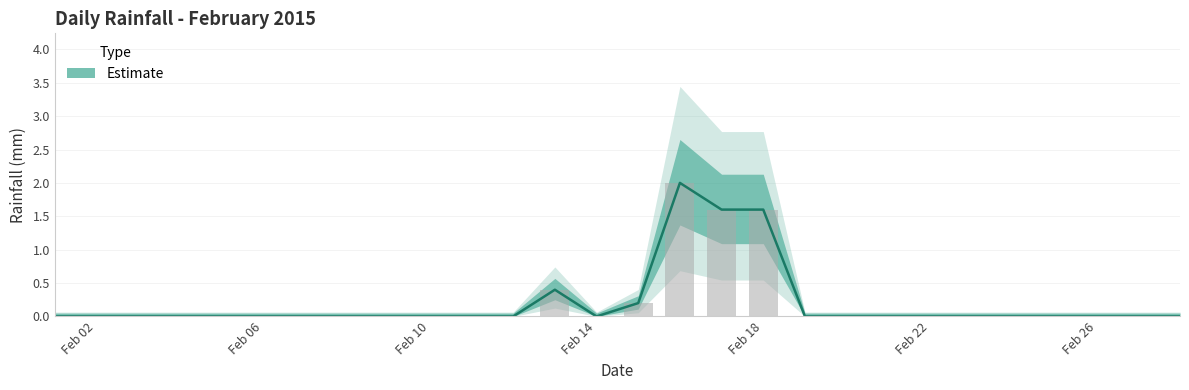

Reading left to right, list all the values displayed in this chart.

0.0	0.0	0.0	0.0	0.0	0.0	0.0	0.0	0.0	0.0	0.0	0.0	0.4	0.0	0.2	2.0	1.6	1.6	0.0	0.0	0.0	0.0	0.0	0.0	0.0	0.0	0.0	0.0